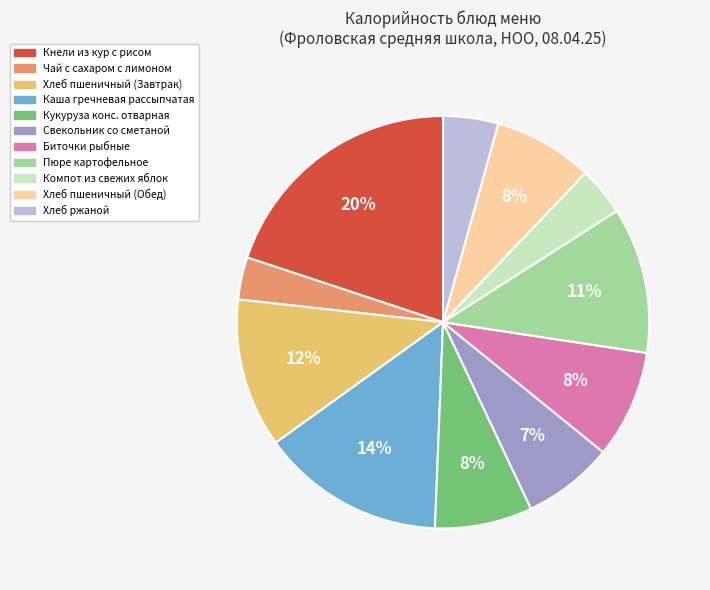

Which category has the biggest portion of the pie?

Кнели из кур с рисом